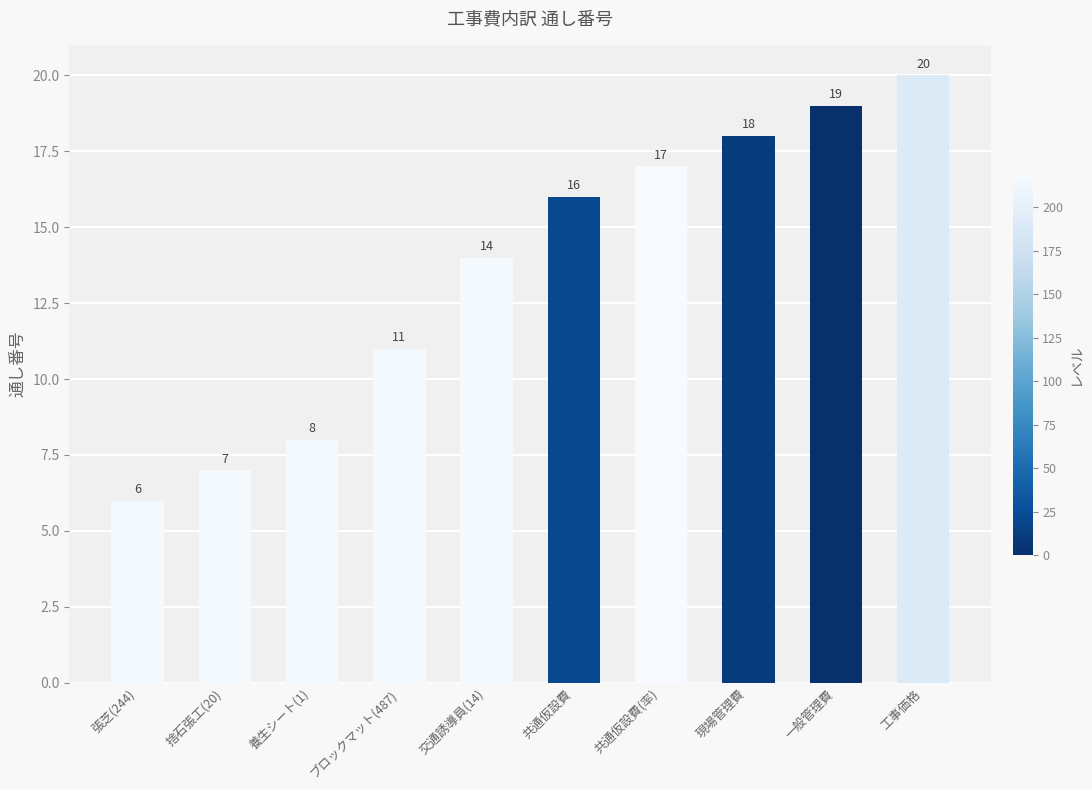

What is the ratio of the value at 工事価格 to the value at 捨石張工(20)?

2.9